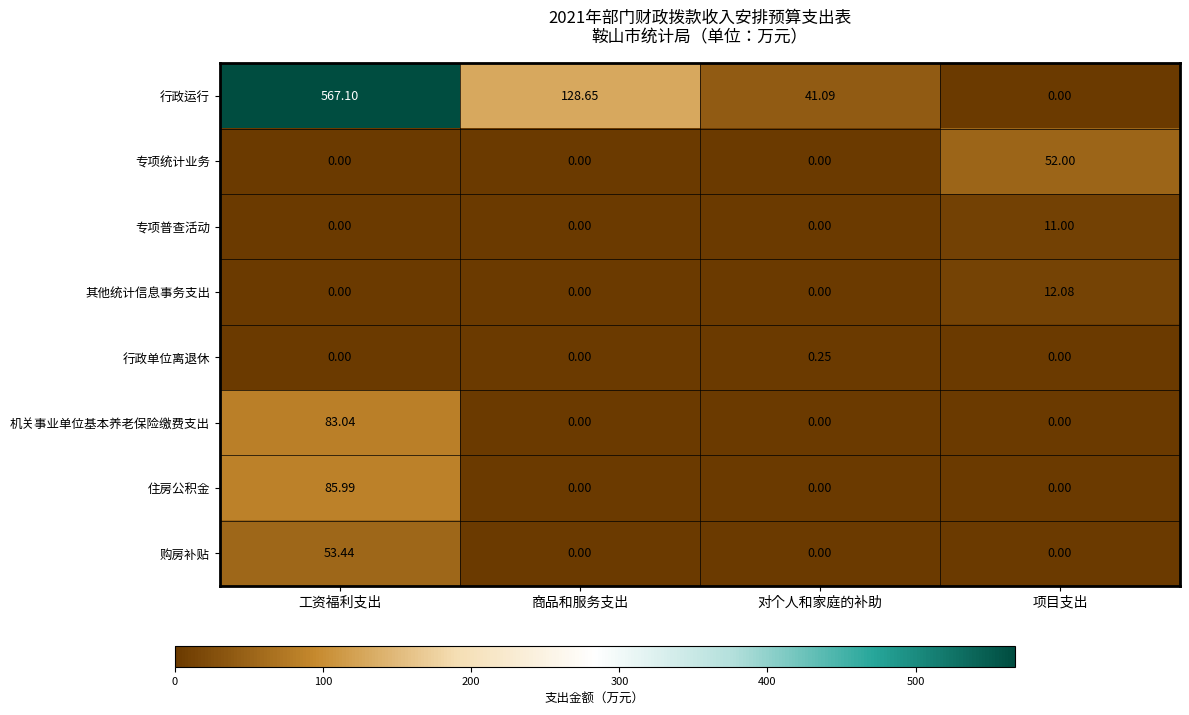

What is the difference between the highest and lowest values at 项目支出?

52.0